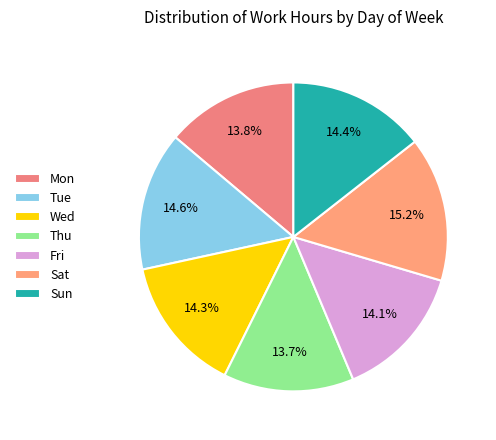

Which category has the smallest portion of the pie?

Thu